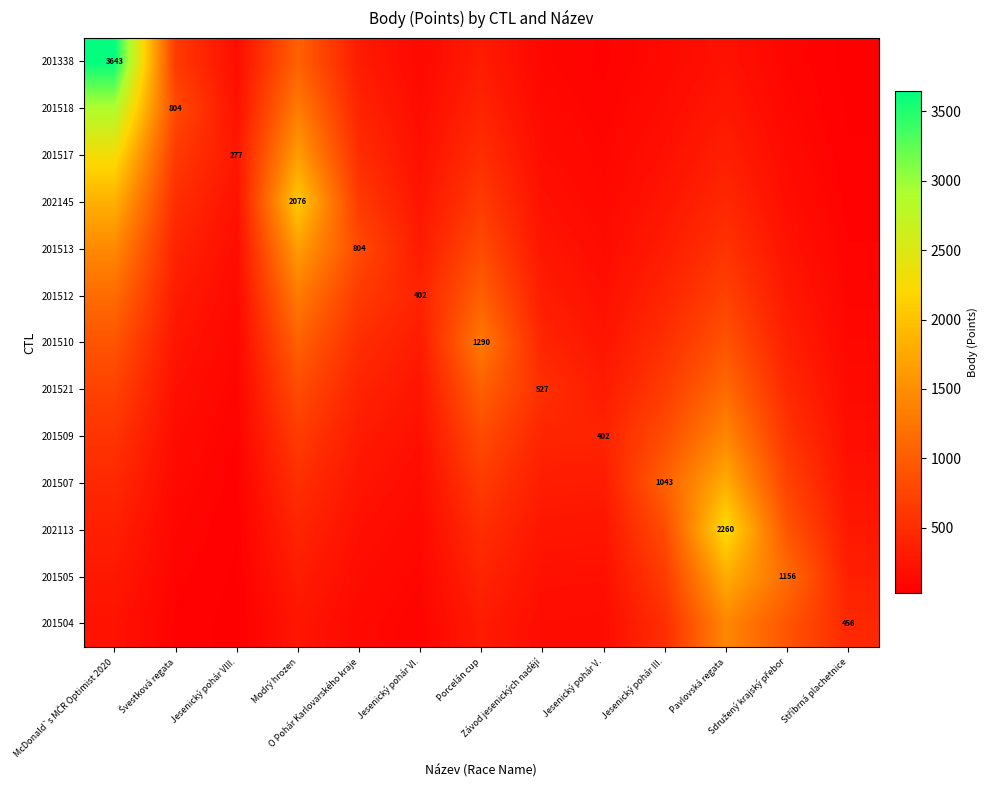

Which category has the lowest value in the 201512 series?

Stříbrná plachetnice